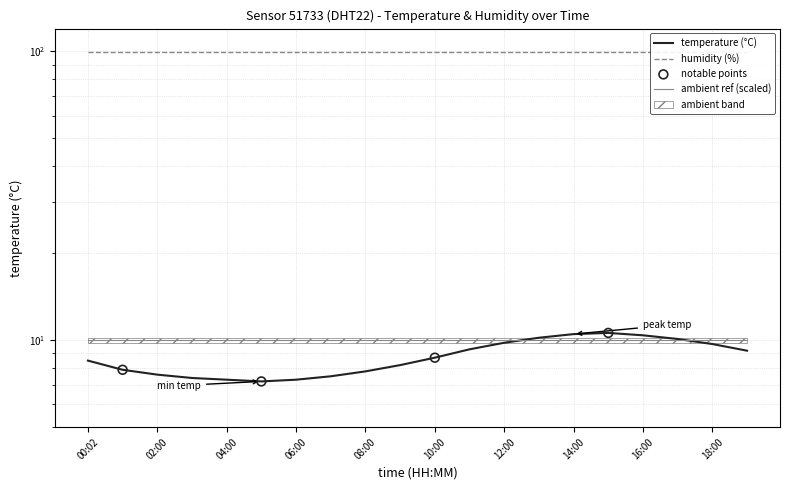

Approximately how many times larger is the value at 01:00 compared to 08:00?

1.0